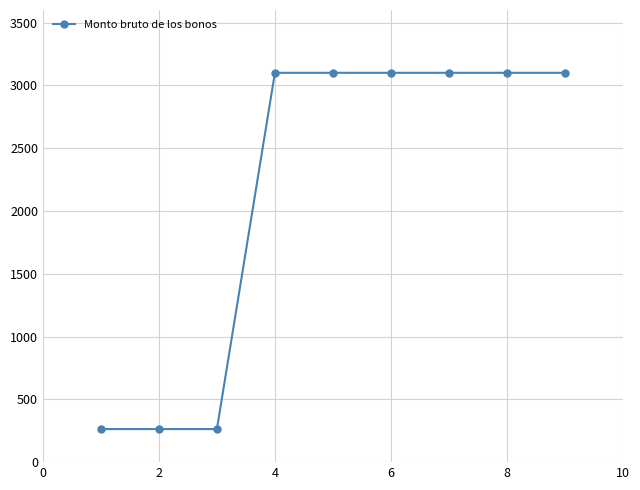

How many categories are shown in the chart?

9